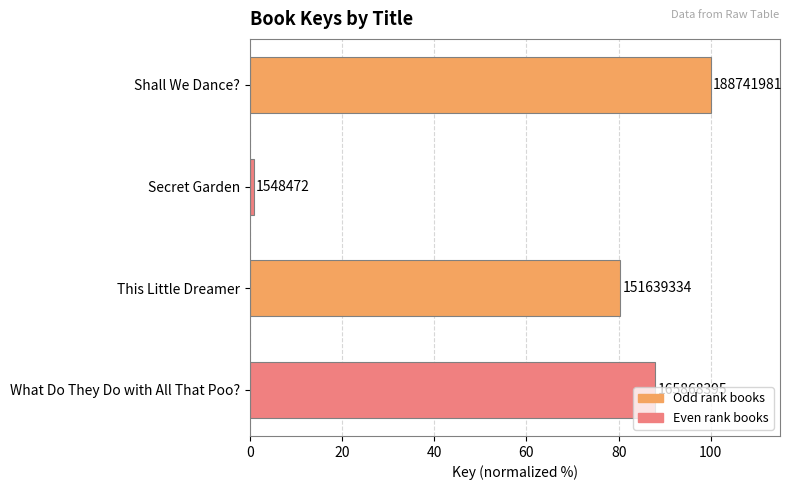

What is the minimum value shown in the chart?

0.8